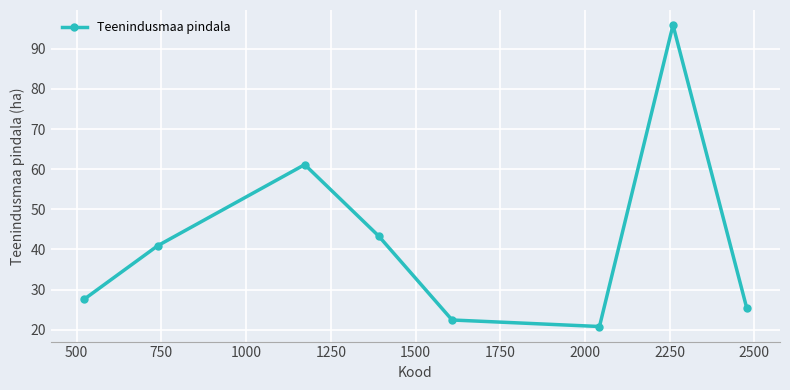

What is the average value?

42.2